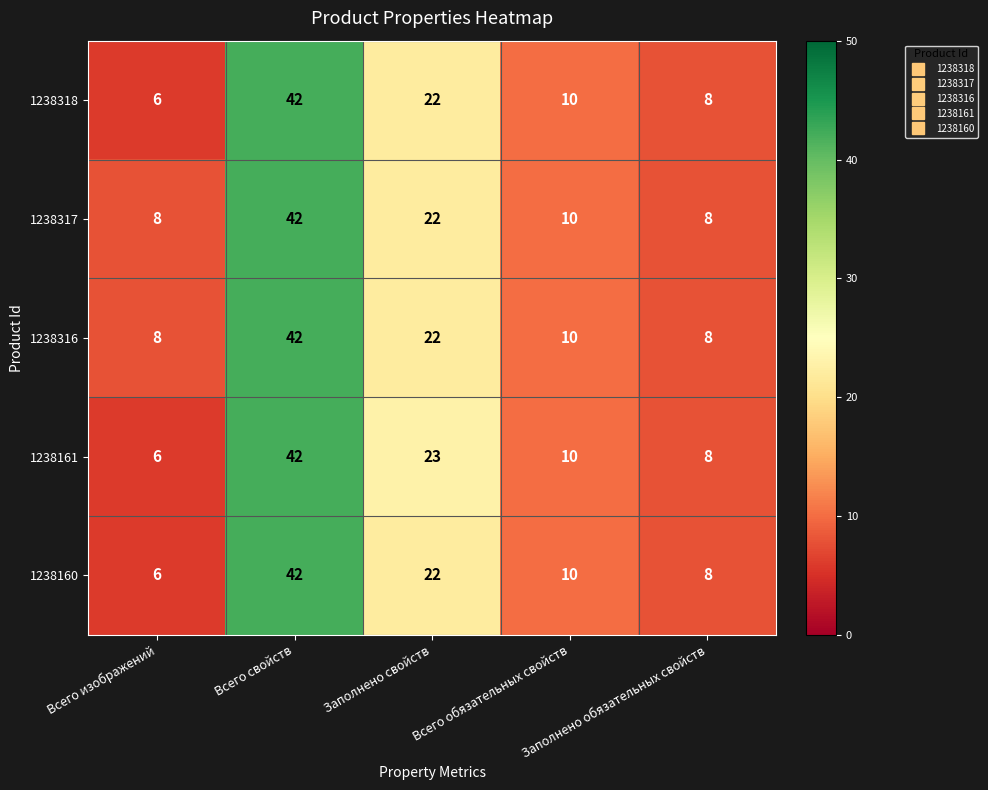

What is the difference between the second highest and minimum values in the 1238317 series?

14